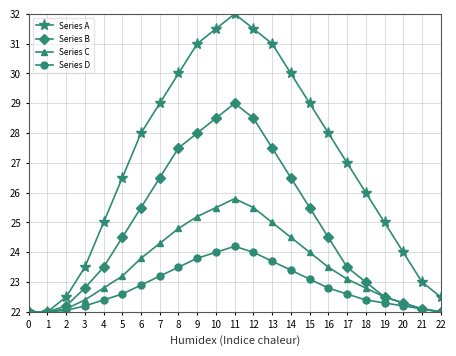

True or false: Series B has a value of 39.4 at 17.

False